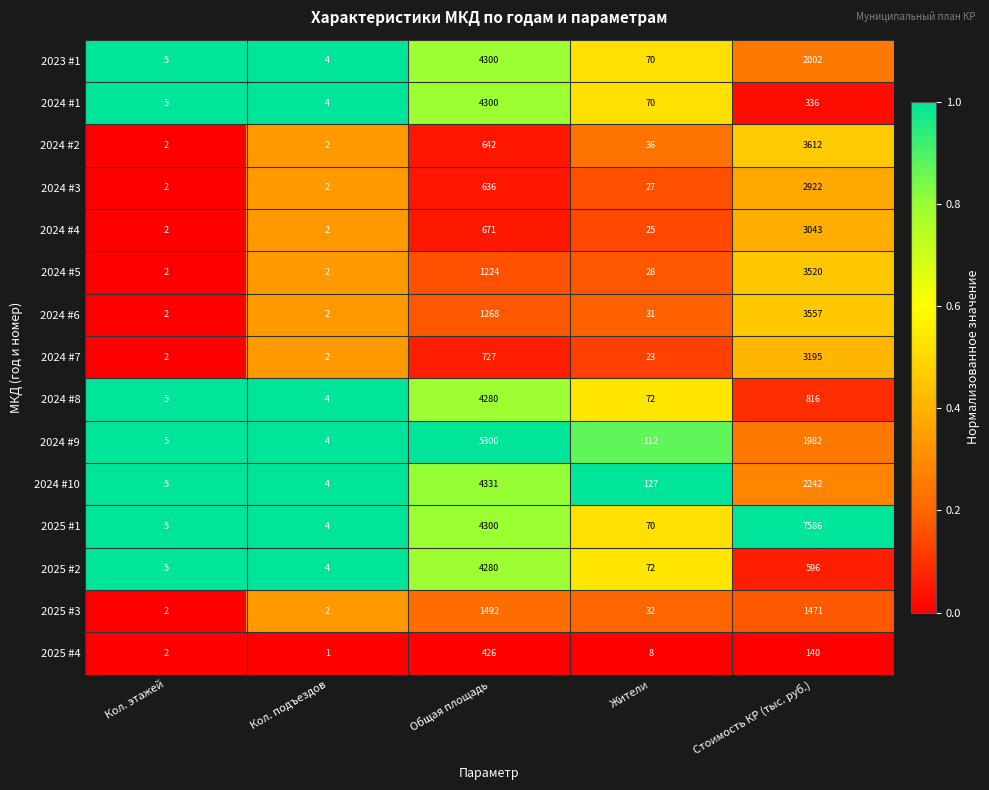

Is it true that 2024 #9 equals 707 at Стоимость КР (тыс. руб.)?

False